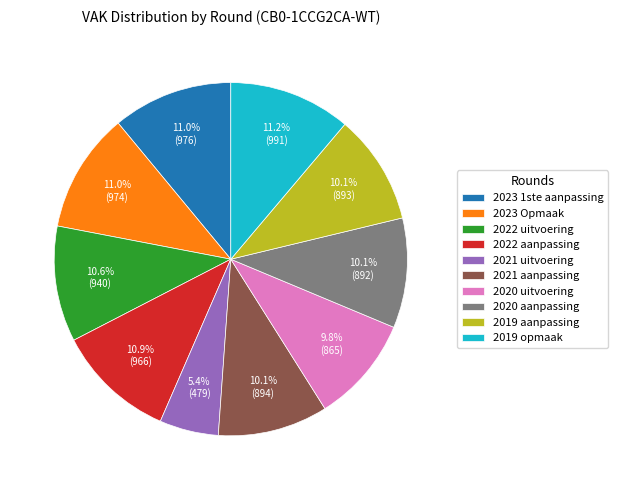

Does 2019 aanpassing represent more than half of the total?

No